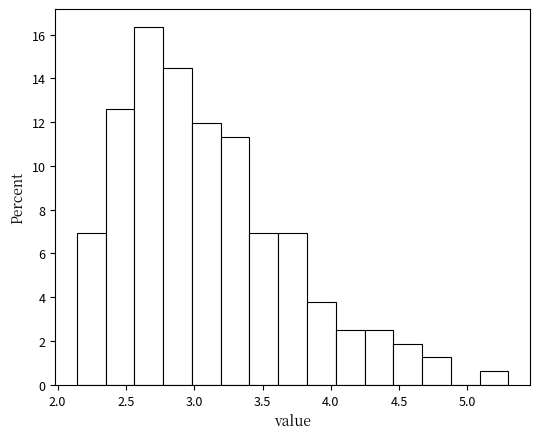

What is the height of the bar covering 4.05 to 4.25 on the x-axis? Neither the bar edges nor the heights are printed on the chart, so give them approximately, as read against the axes.

2.6